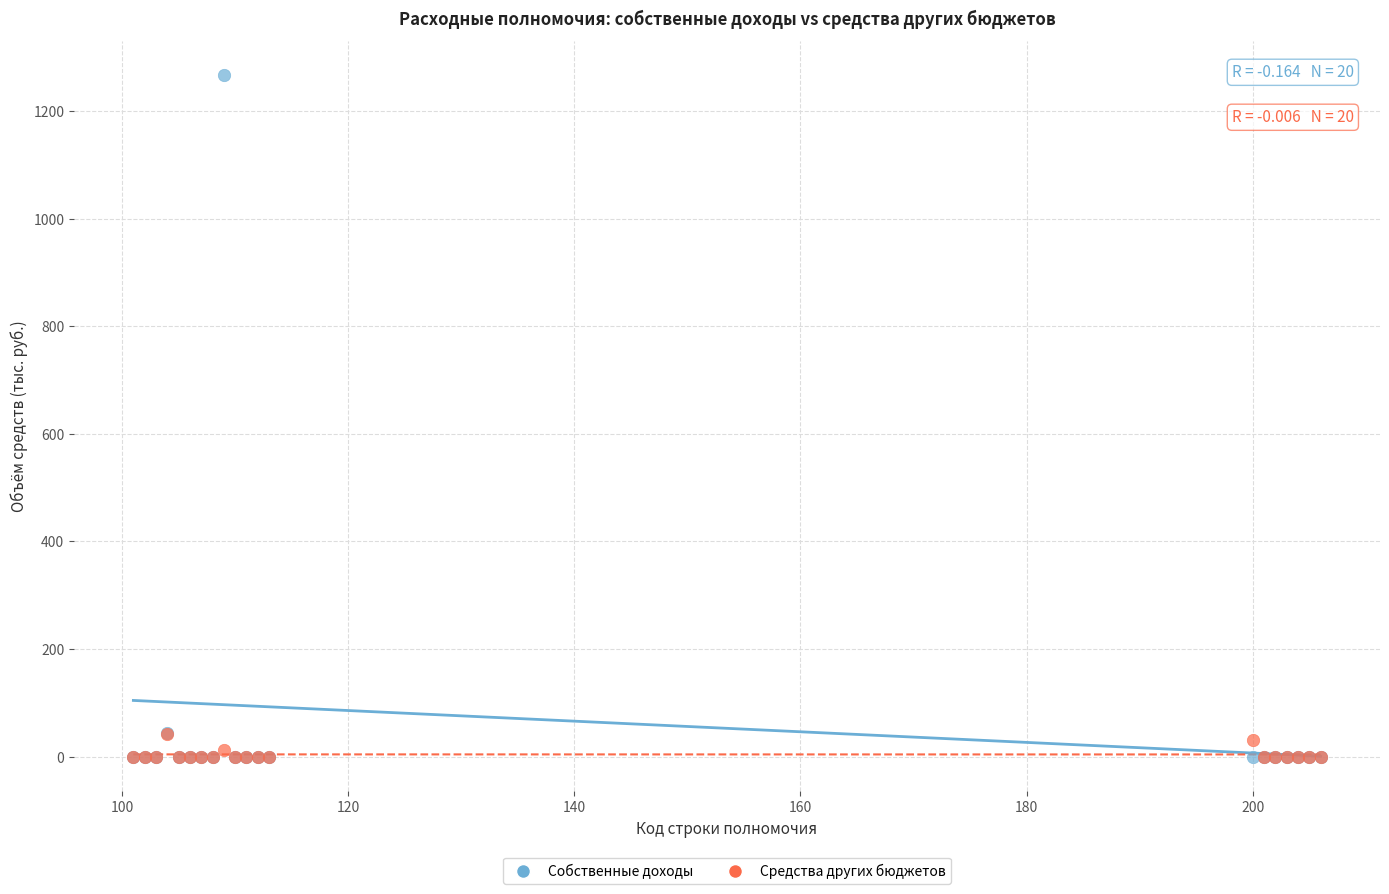

Which series has the largest Y range (max minus min)?

Собственные доходы